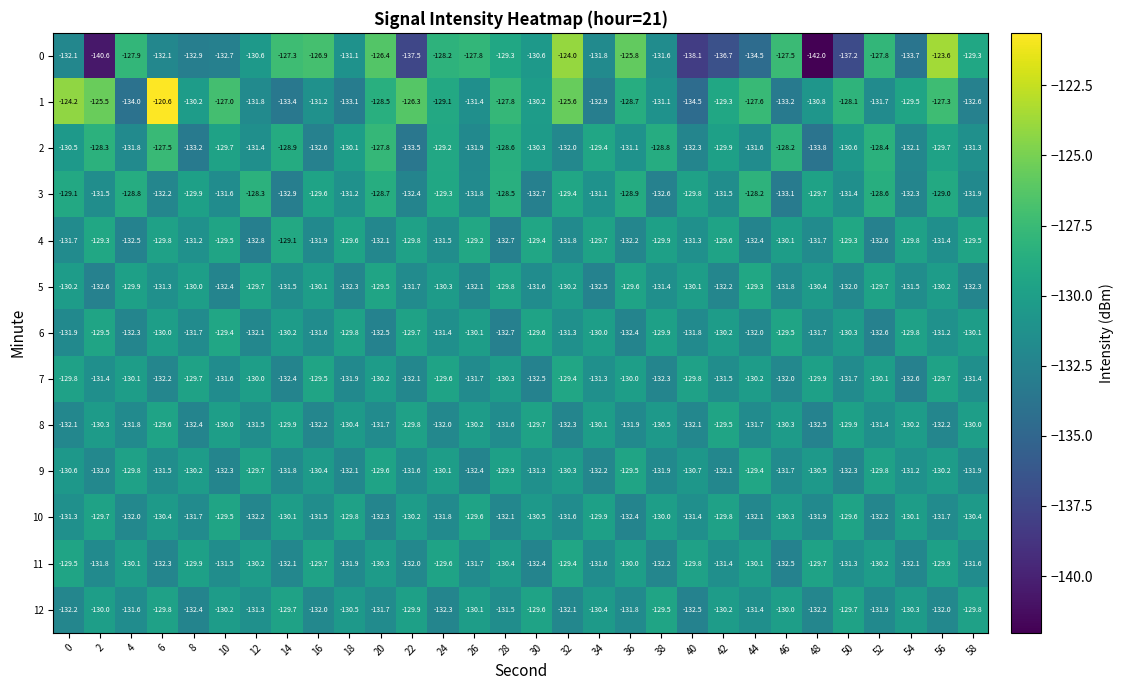

What is the spread (max minus min) of values at 48?

12.3